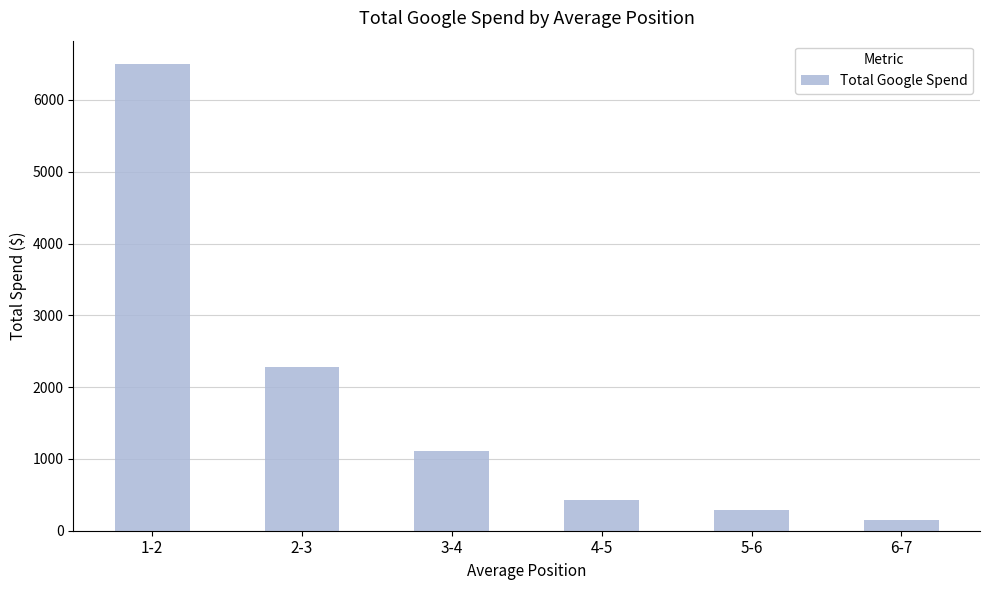

What position from the left is 6-7?

6